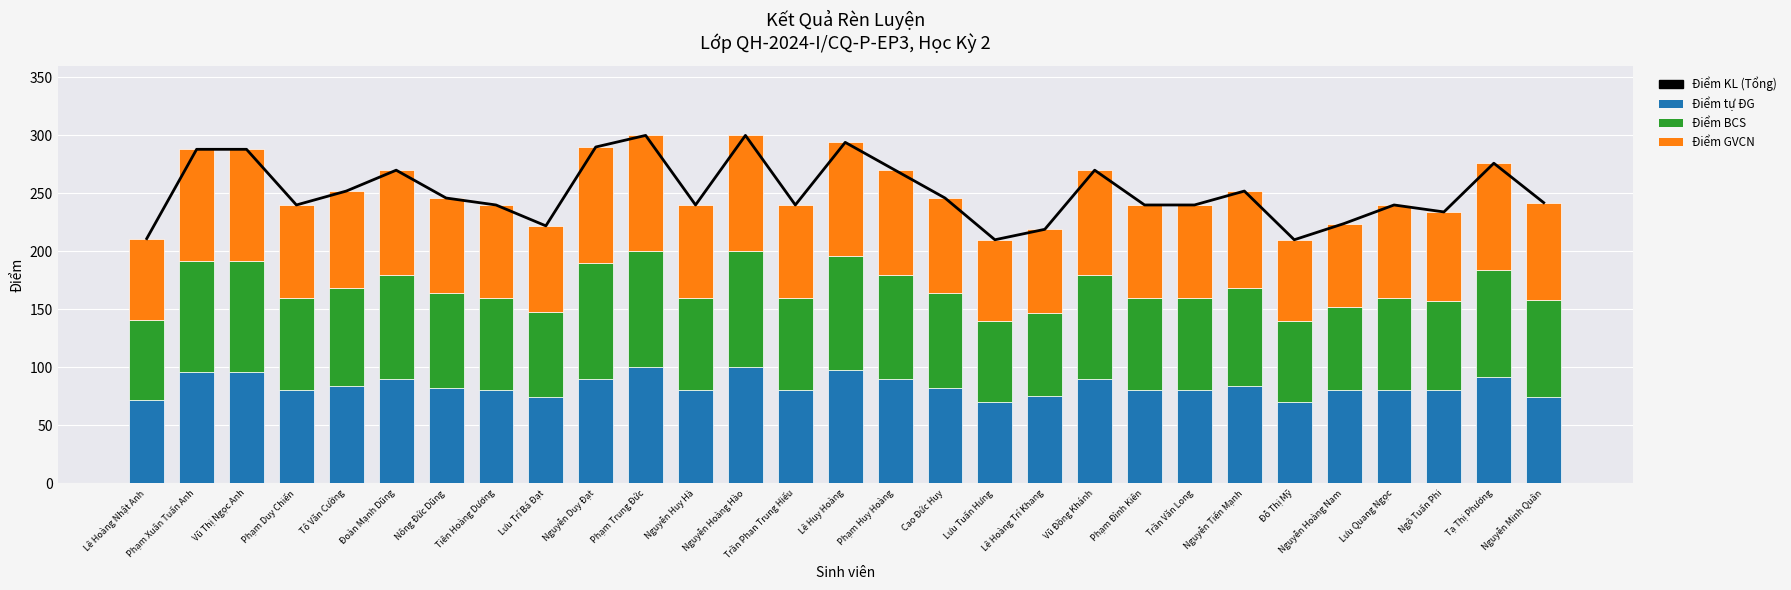

Reading left to right, extract all data points from this chart.

Điểm KL (Tổng): 211	288	288	240	252	270	246	240	222	290	300	240	300	240	294	270	246	210	219	270	240	240	252	210	224	240	234	276	242
Điểm tự ĐG: 72	96	96	80	84	90	82	80	74	90	100	80	100	80	98	90	82	70	75	90	80	80	84	70	80	80	80	92	74
Điểm BCS: 69	96	96	80	84	90	82	80	74	100	100	80	100	80	98	90	82	70	72	90	80	80	84	70	72	80	77	92	84
Điểm GVCN: 70	96	96	80	84	90	82	80	74	100	100	80	100	80	98	90	82	70	72	90	80	80	84	70	72	80	77	92	84